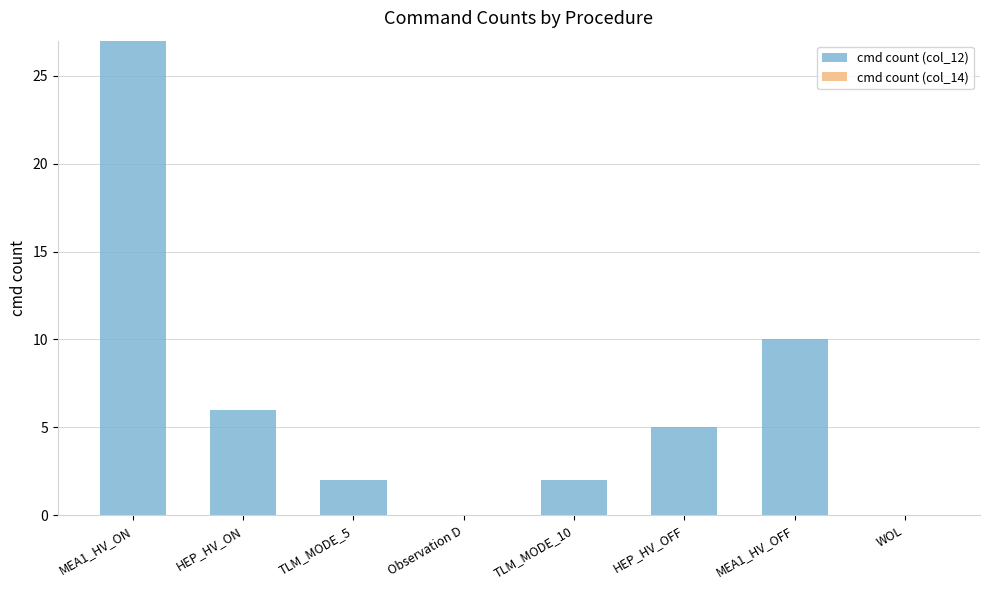

Which has a higher value, MEA1_HV_ON or WOL?

MEA1_HV_ON